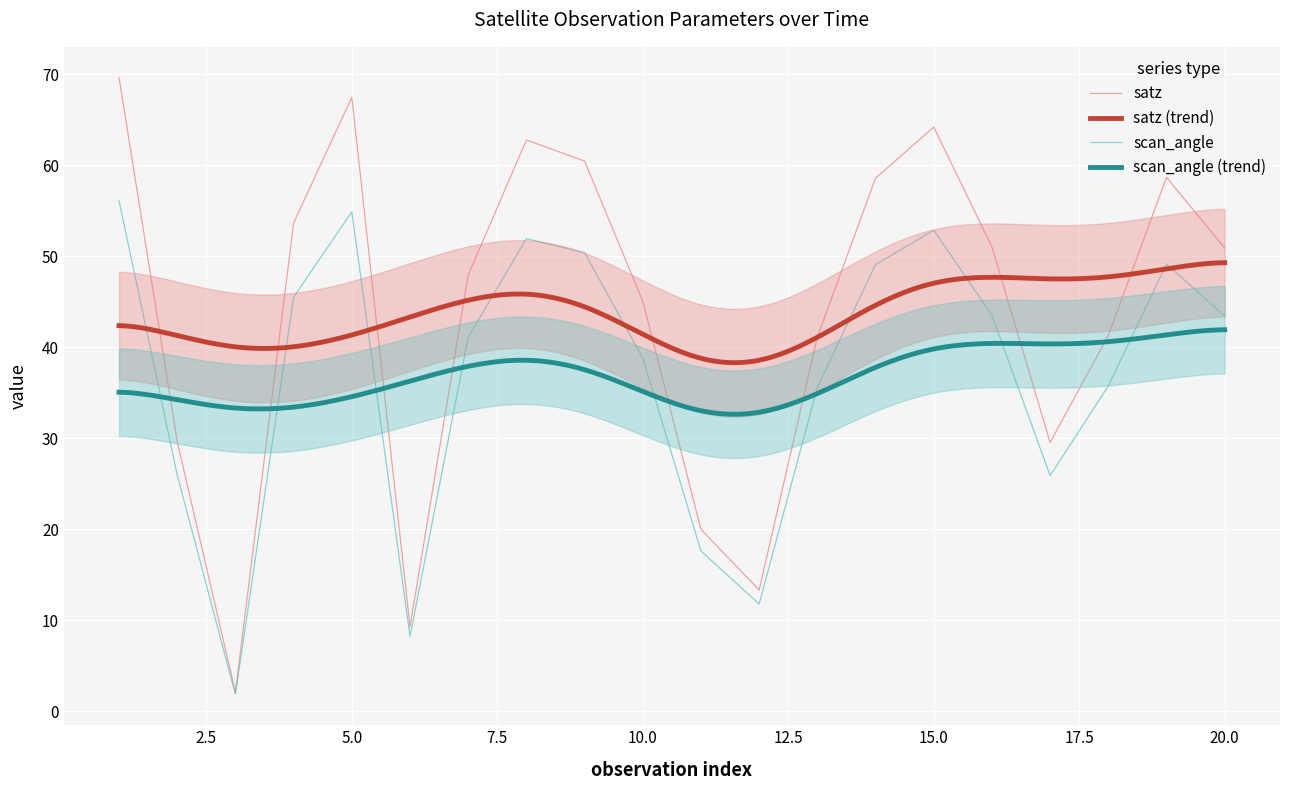

How many interior local peaks does the satz series have?

4